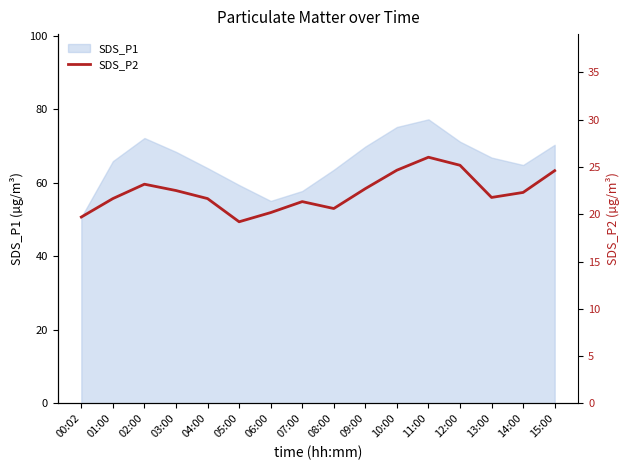

True or false: SDS_P1 has a value of 75.2 at 10:00.

True